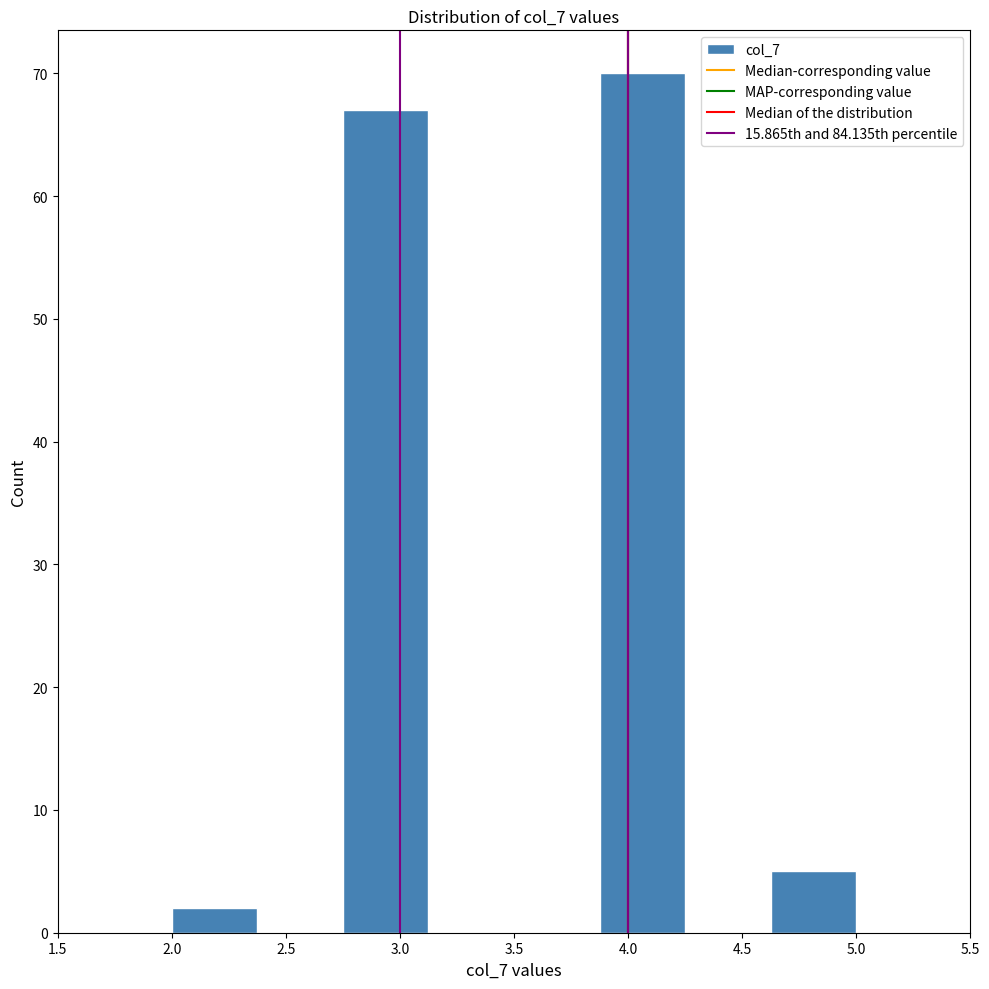

How tall is the bar that spans 2.750 to 3.125 on the x-axis? Neither the bar edges nor the heights are printed on the chart, so give them approximately, as read against the axes.

67